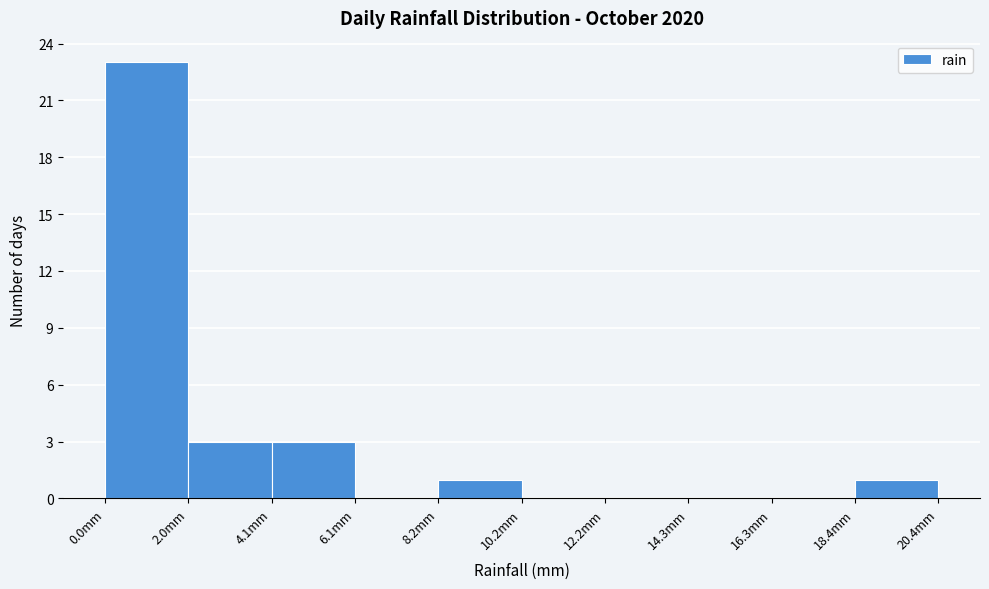

Reading left to right, transcribe this chart: for each bar, give the range it covers on the x-axis and its height. Neither the bar edges nor the heights are printed on the chart, so give them approximately, as read against the axes.

0.0 to 2.0: 23
2.0 to 4.0: 3
4.0 to 6.0: 3
6.0 to 8.0: 0
8.0 to 10.0: 1
10.0 to 12.0: 0
12.0 to 14.5: 0
14.5 to 16.5: 0
16.5 to 18.5: 0
18.5 to 20.5: 1